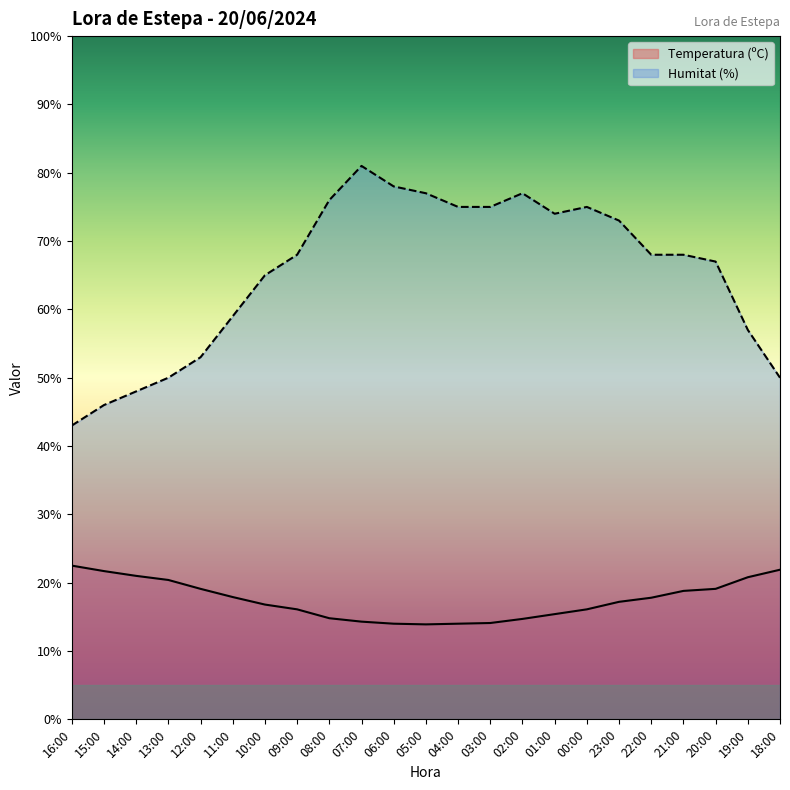

What is the difference between the maximum and second lowest values in the Temperatura (ºC) series?

8.5